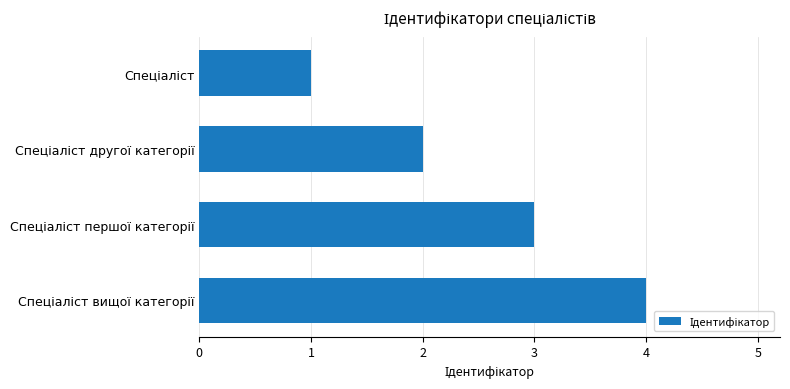

What is the maximum value shown in the chart?

4